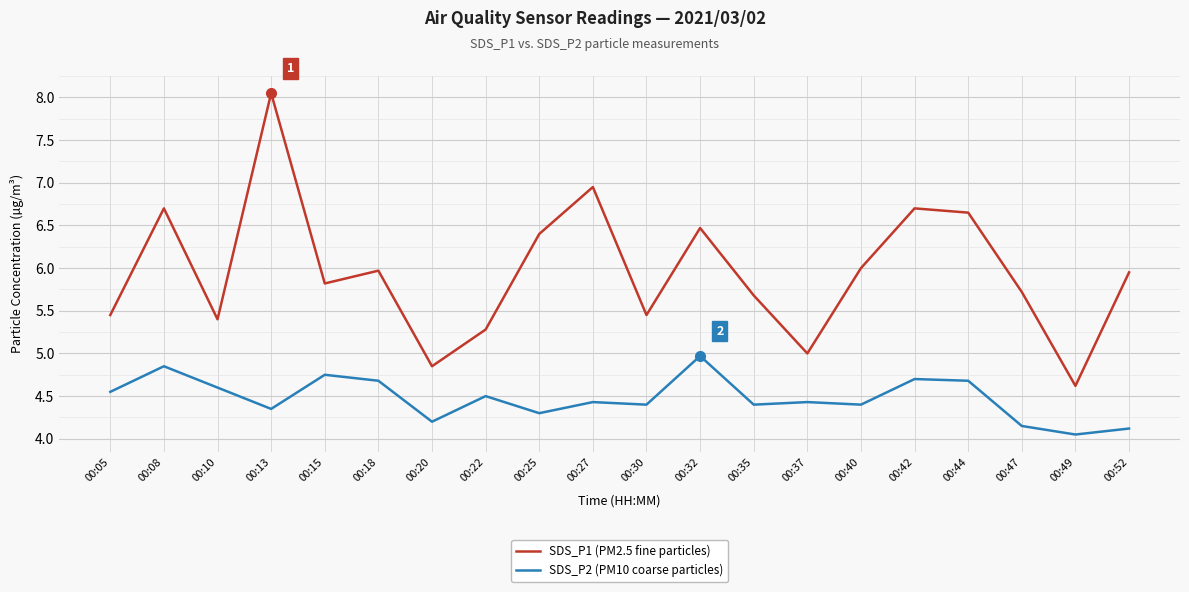

True or false: SDS_P1 (PM2.5 fine particles) has more than 2 points higher than both neighbors.

True